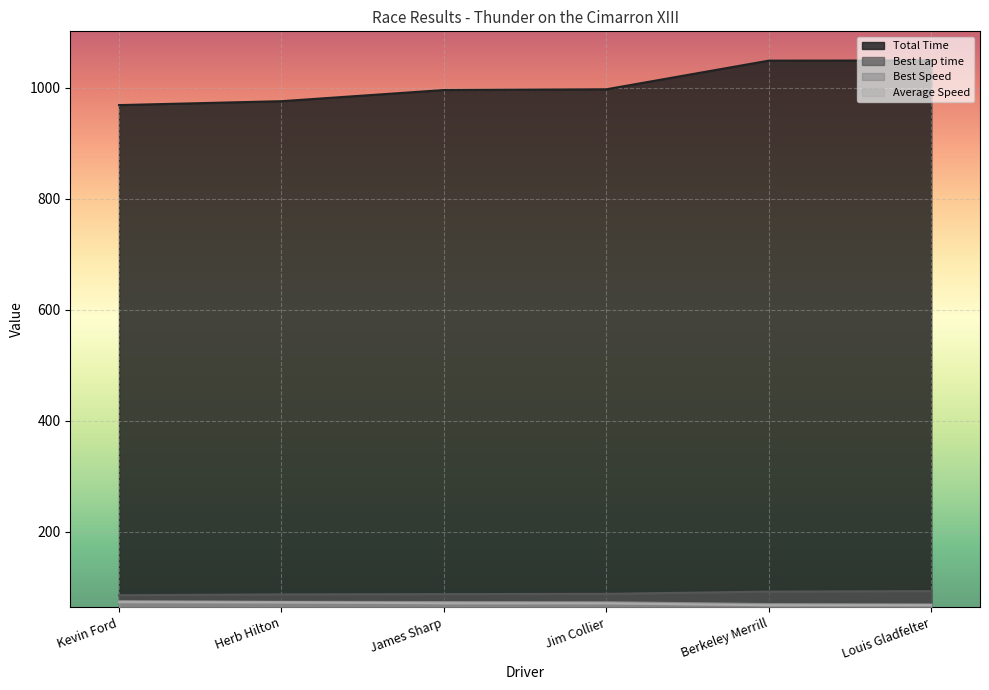

What is the average value of the Total Time series?

1006.2